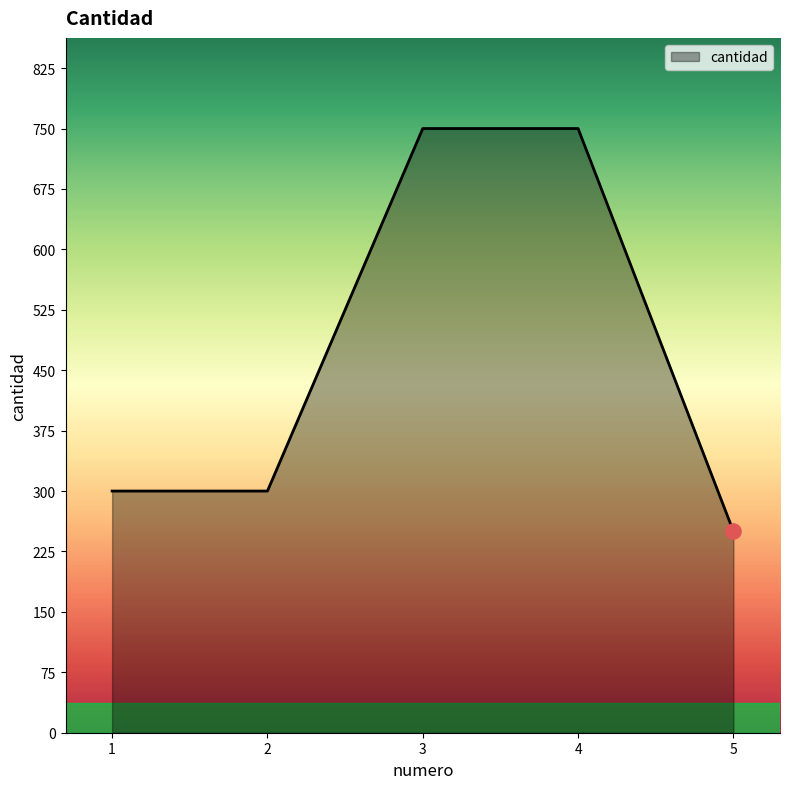

What is the change in value from 2 to 5?

-50